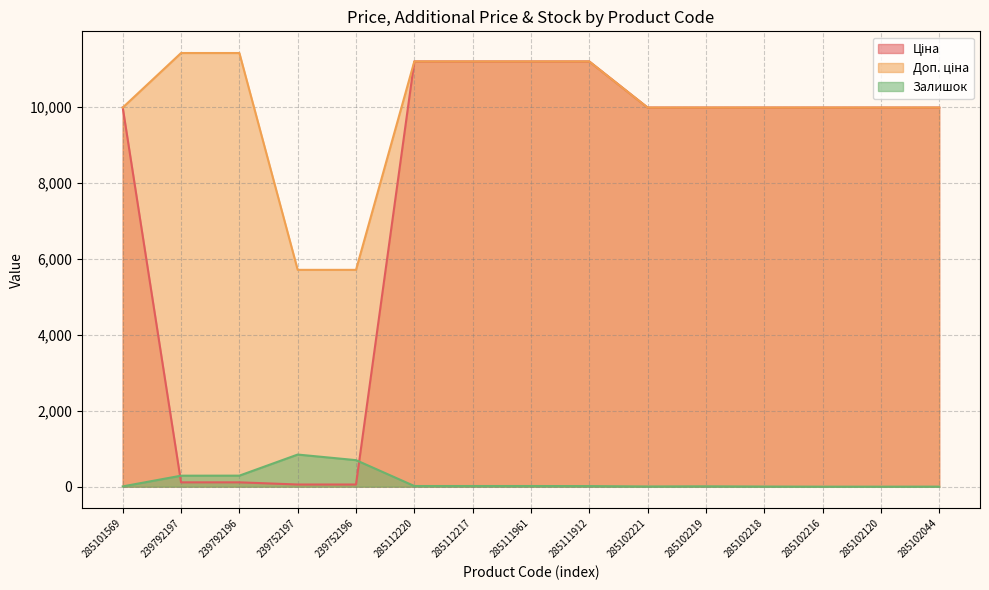

What is the spread (max minus min) of values at 285111912?

11173.2